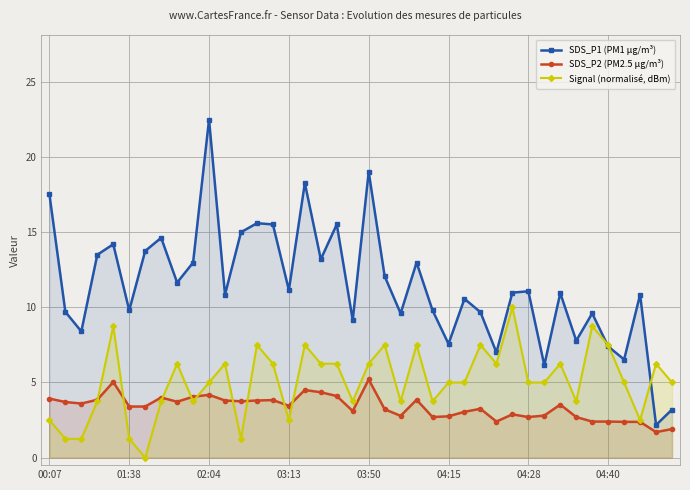

How many series are shown in this chart?

3